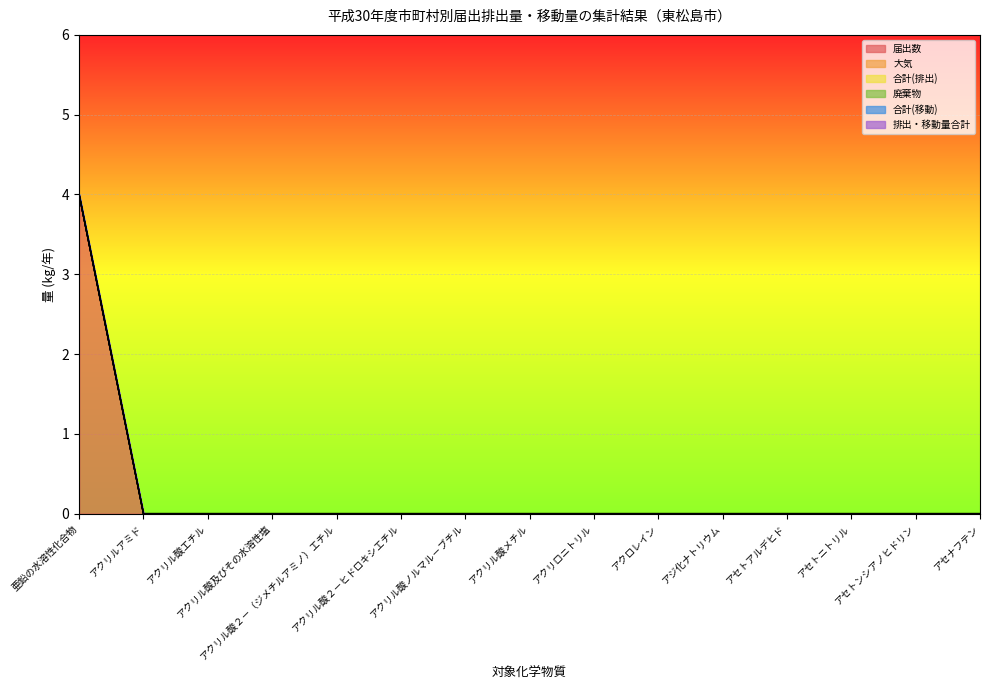

Is the value of 合計(排出) at アクリル酸ノルマル－ブチル greater than the value of 廃棄物 at アセトンシアノヒドリン?

No